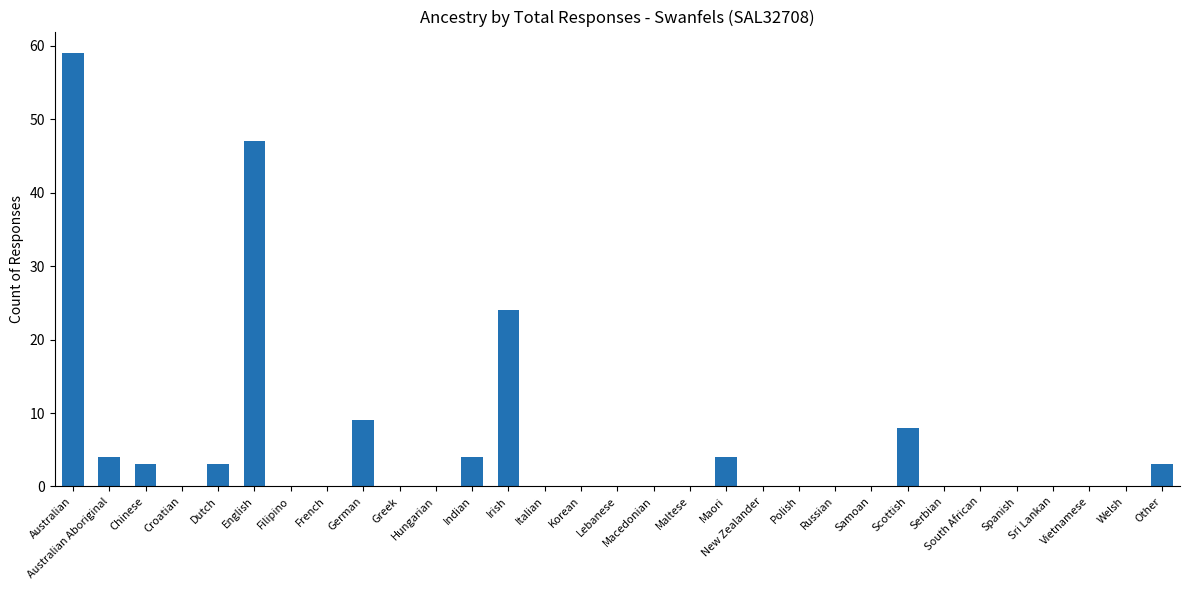

What is the sum of all values?

168